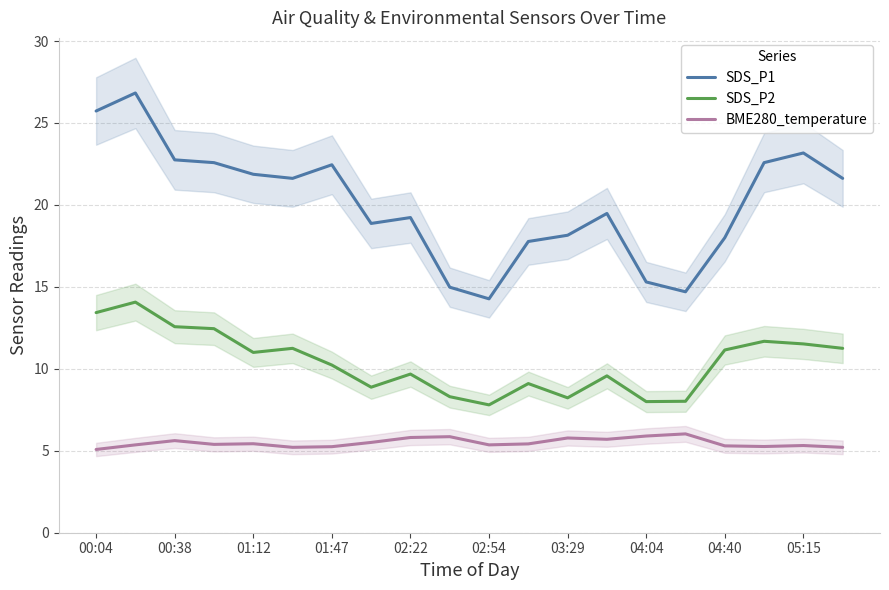

True or false: BME280_temperature and SDS_P2 intersect in this chart.

False